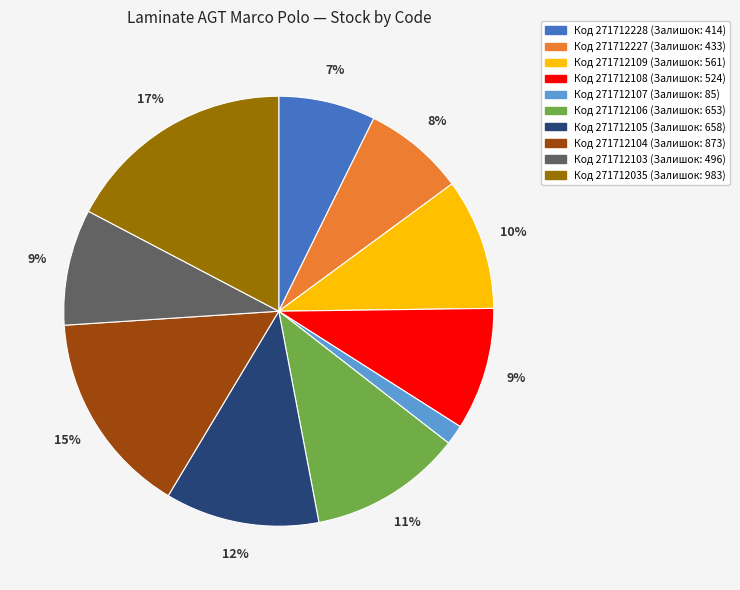

What percentage is the Код 271712105 (Залишок: 658) slice, to the nearest percent?

12%